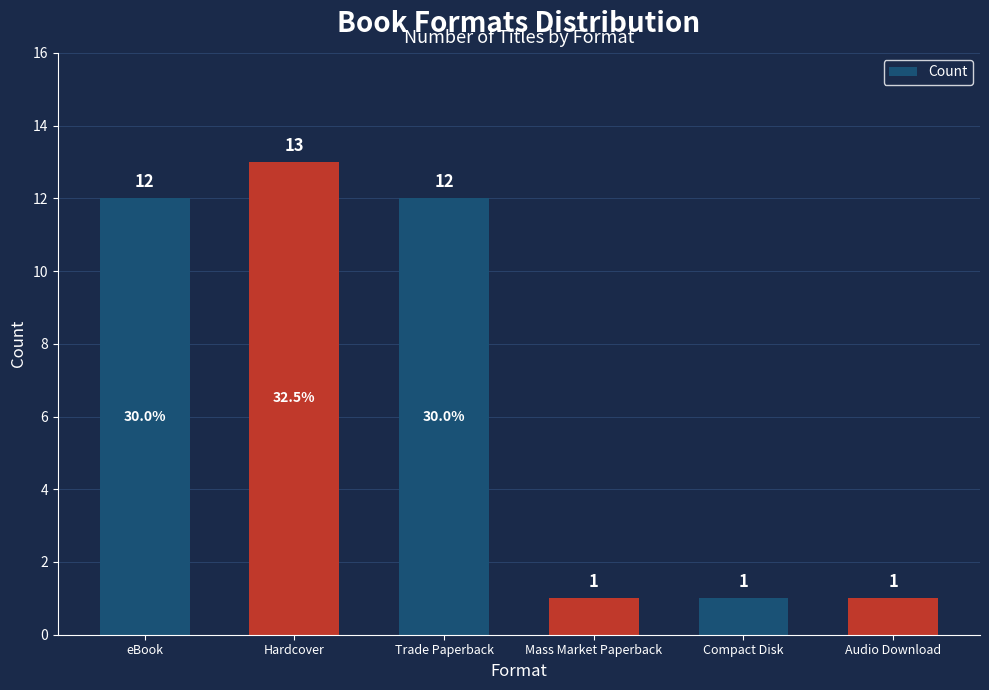

What is the change in value from eBook to Audio Download?

-11